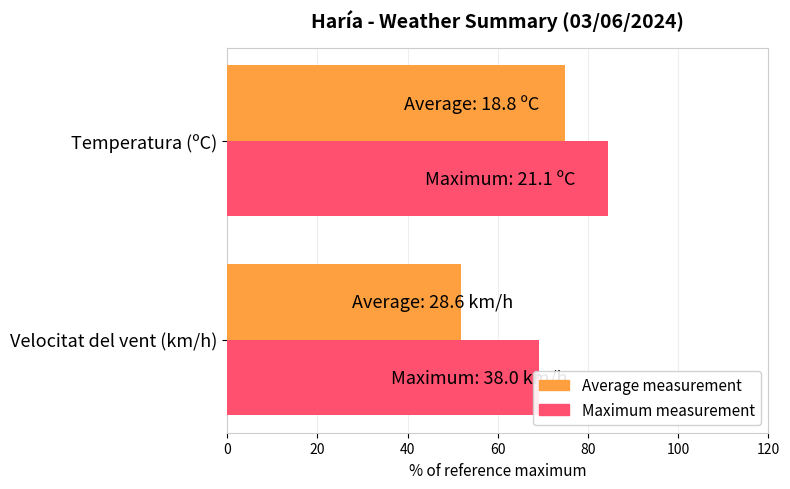

List the series in order of their overall mean, lowest first.

Average measurement, Maximum measurement